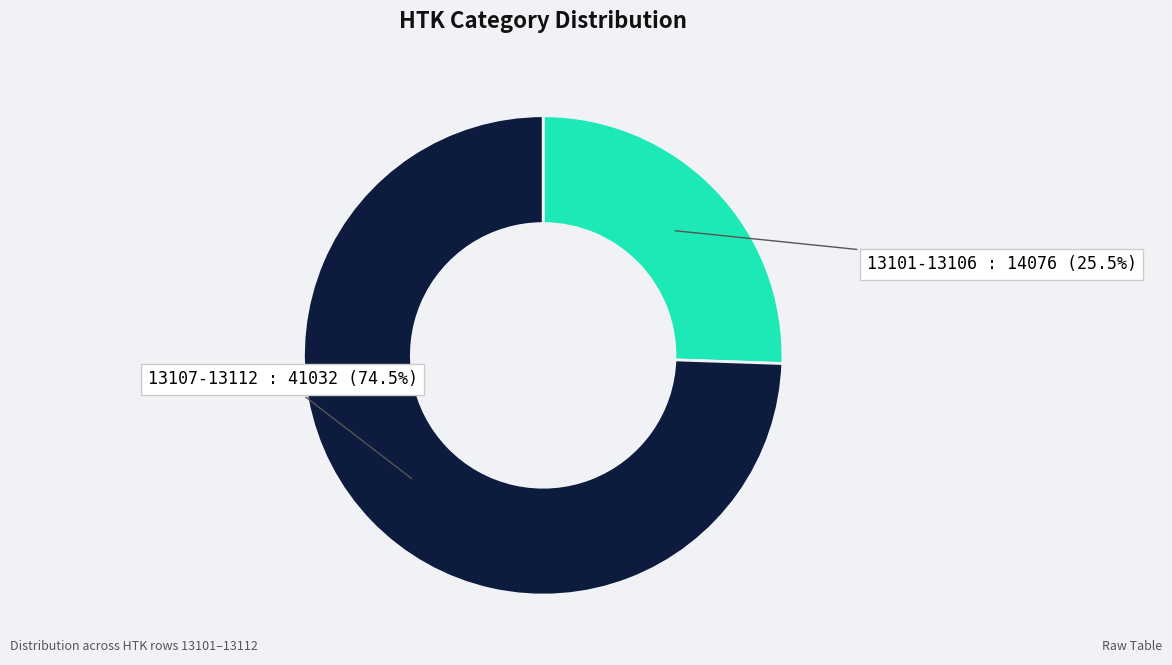

Between 13101-13106 and 13107-13112, which is larger?

13107-13112